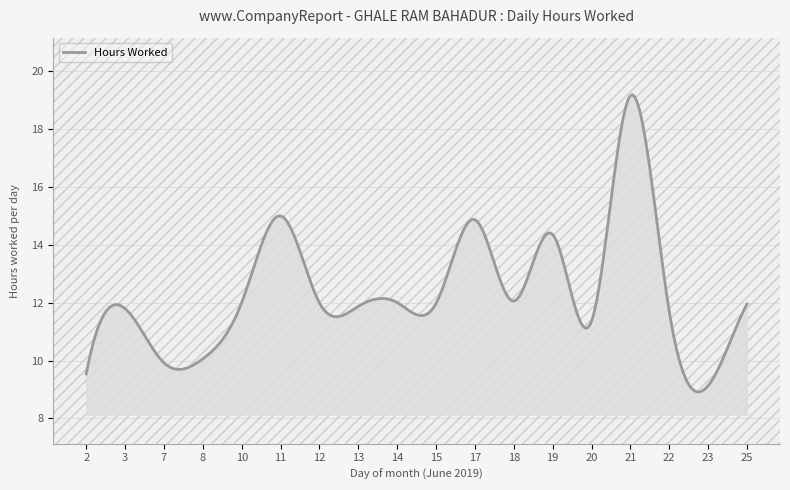

What is the maximum value shown in the chart?

19.2